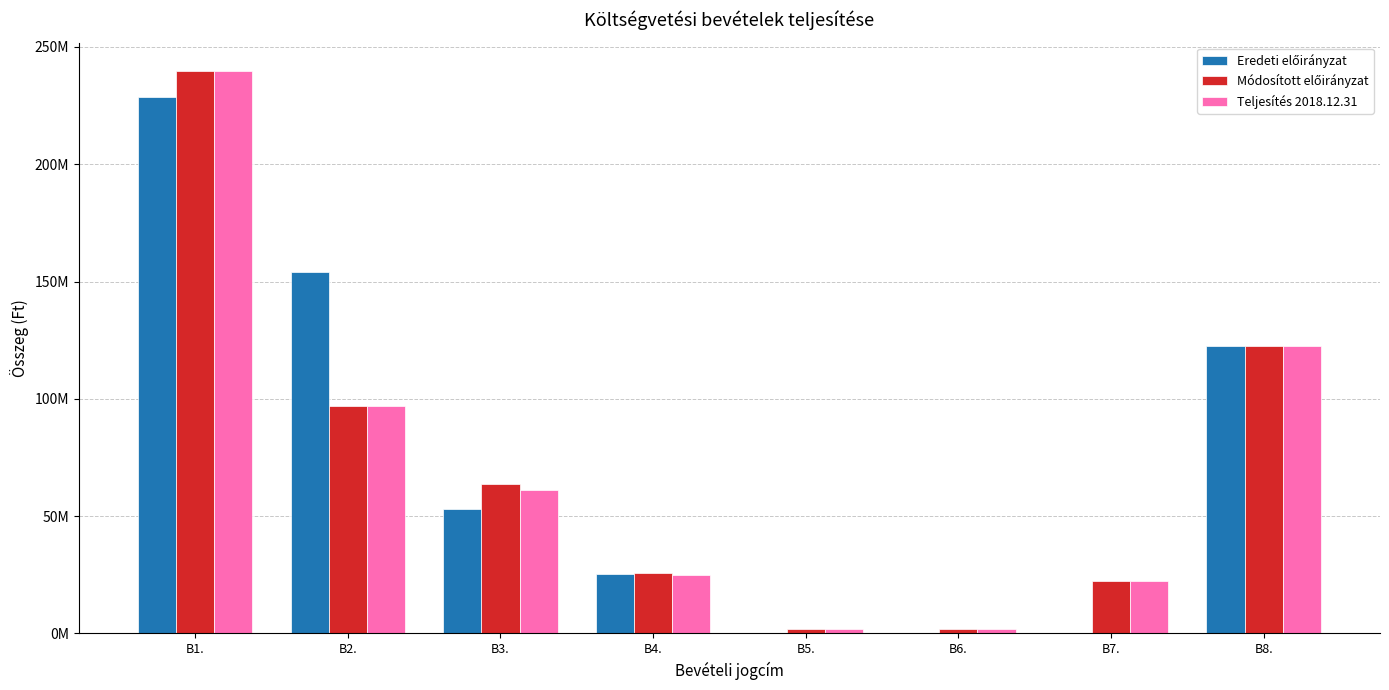

What is the greatest value displayed?

239892405